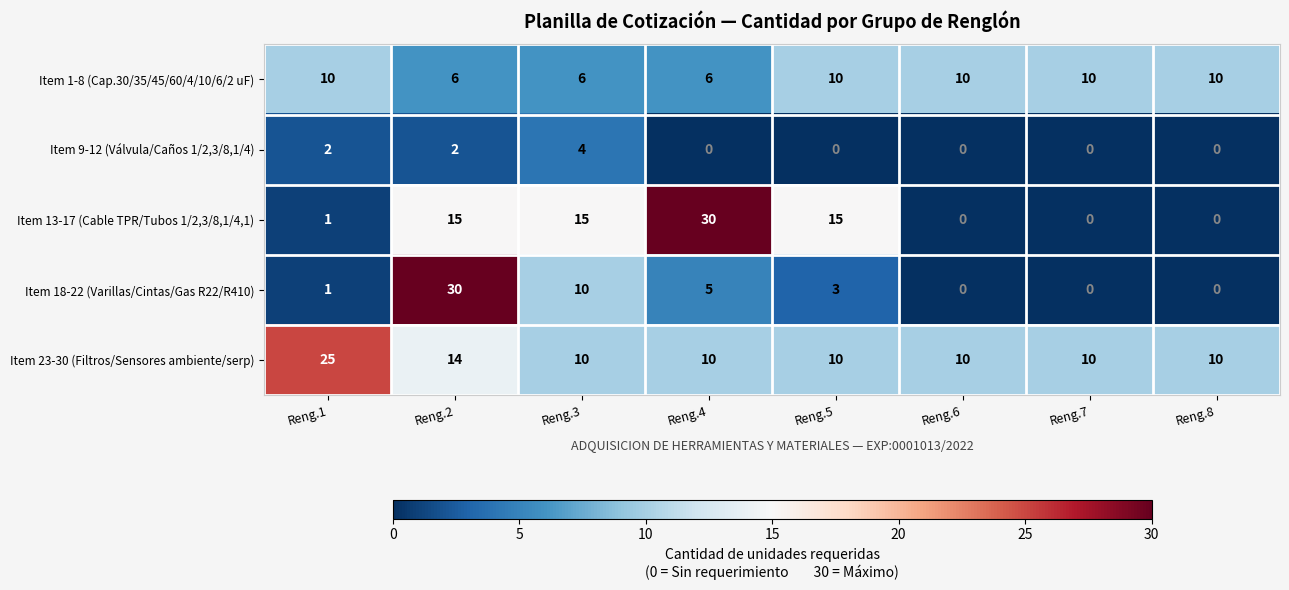

Is it true that Item 13-17 (Cable TPR/Tubos 1/2,3/8,1/4,1) equals 18 at Reng.7?

False